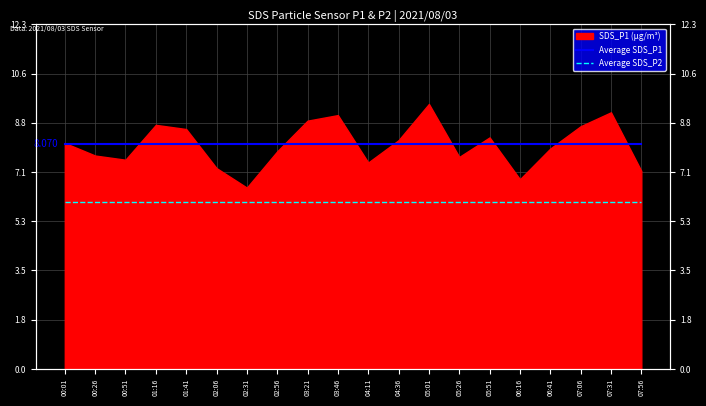

Is the value of Average SDS_P1 at 03:21 greater than the value of Average SDS_P2 at 05:51?

Yes